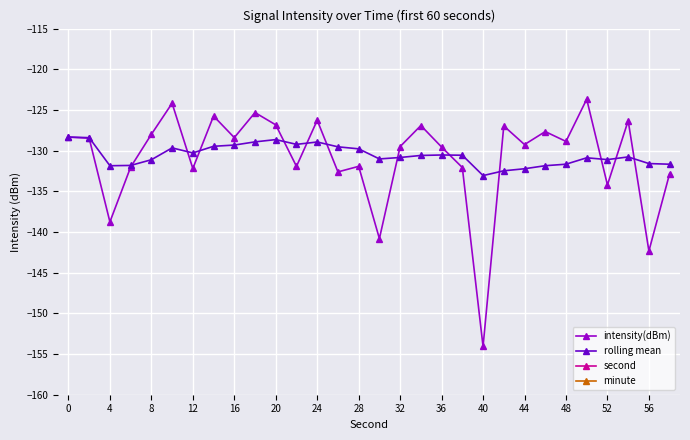

True or false: intensity(dBm) and minute cross at least once.

False